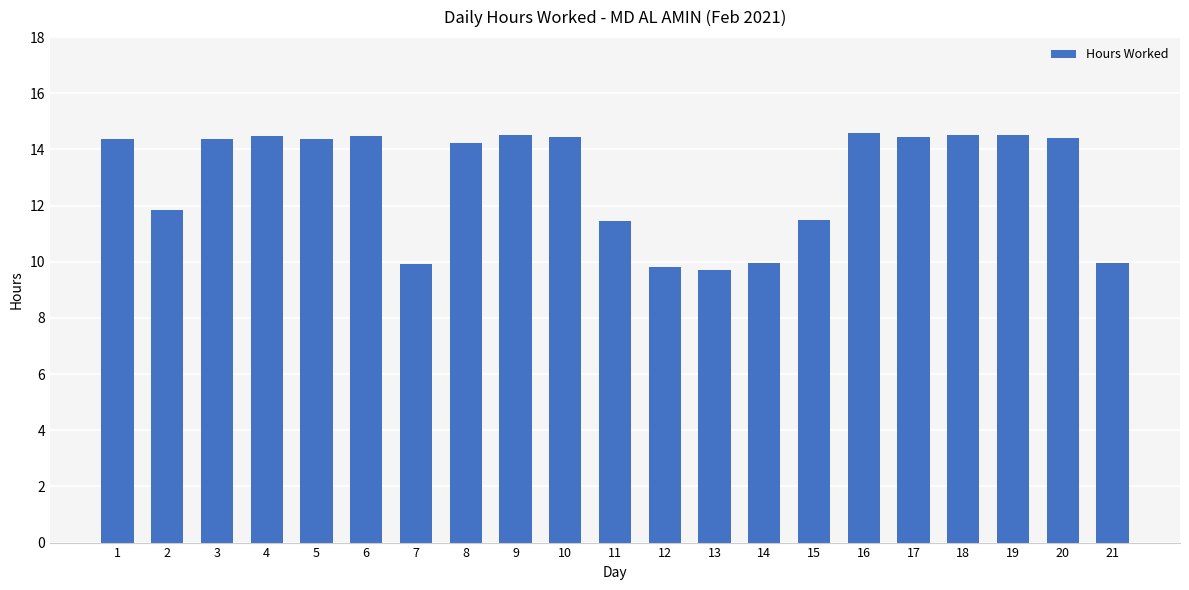

Between 7 and 2, which is larger?

2